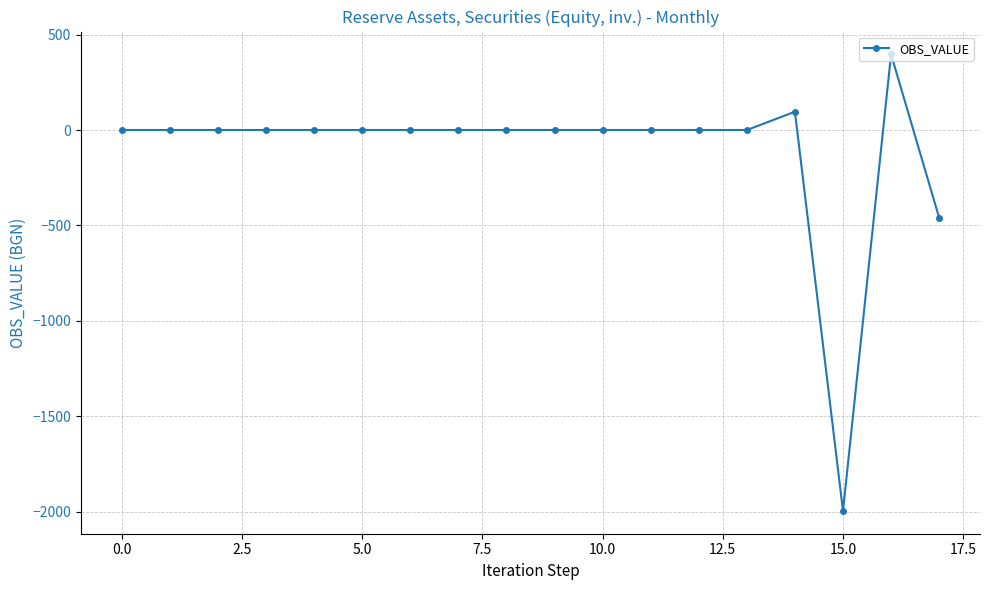

What is the difference between the second highest and minimum values?

2090.9